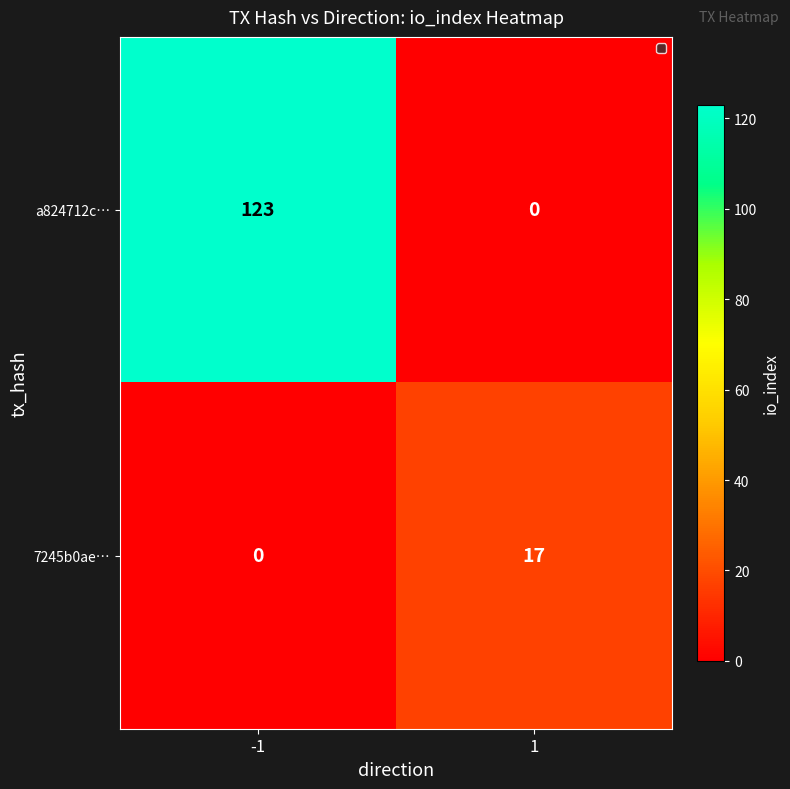

What is the approximate value of a824712c… at -1?

123